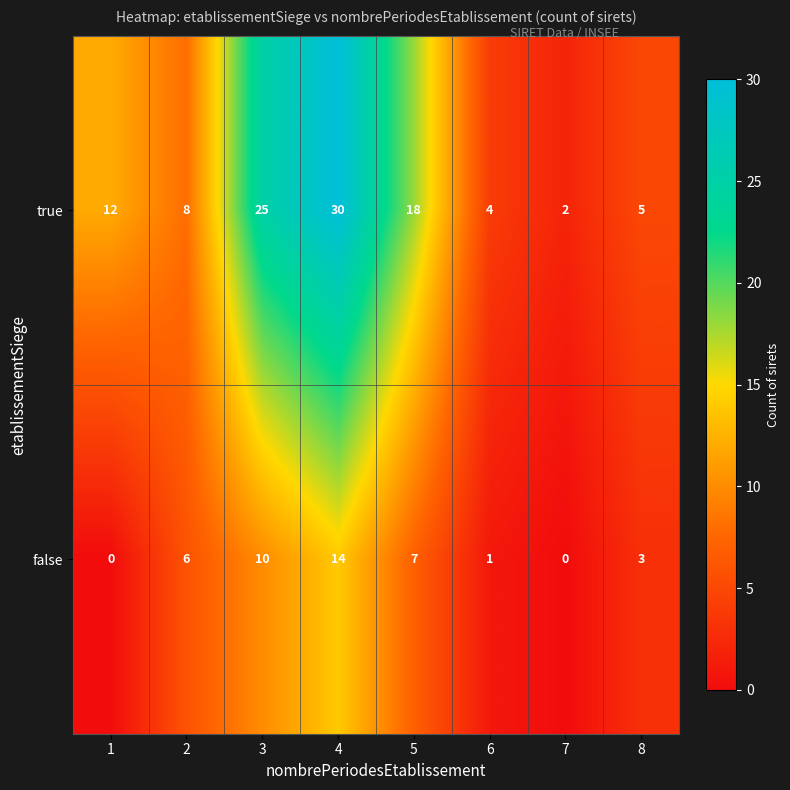

At which label is false closest to 7?

5